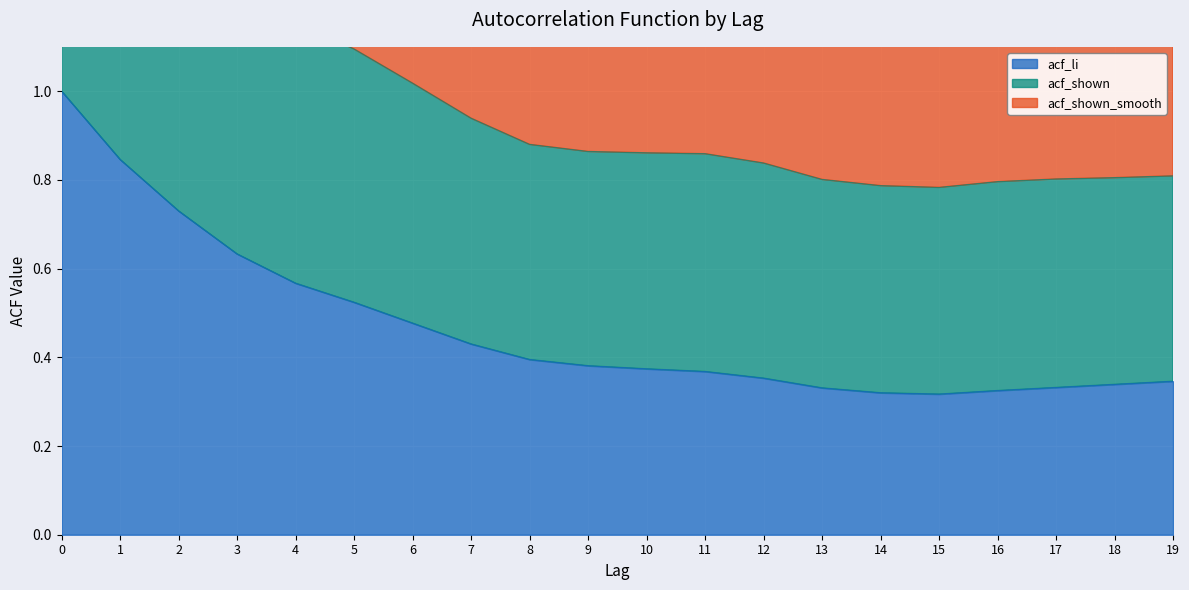

Which series changed the most between 1 and 19?

acf_shown_smooth